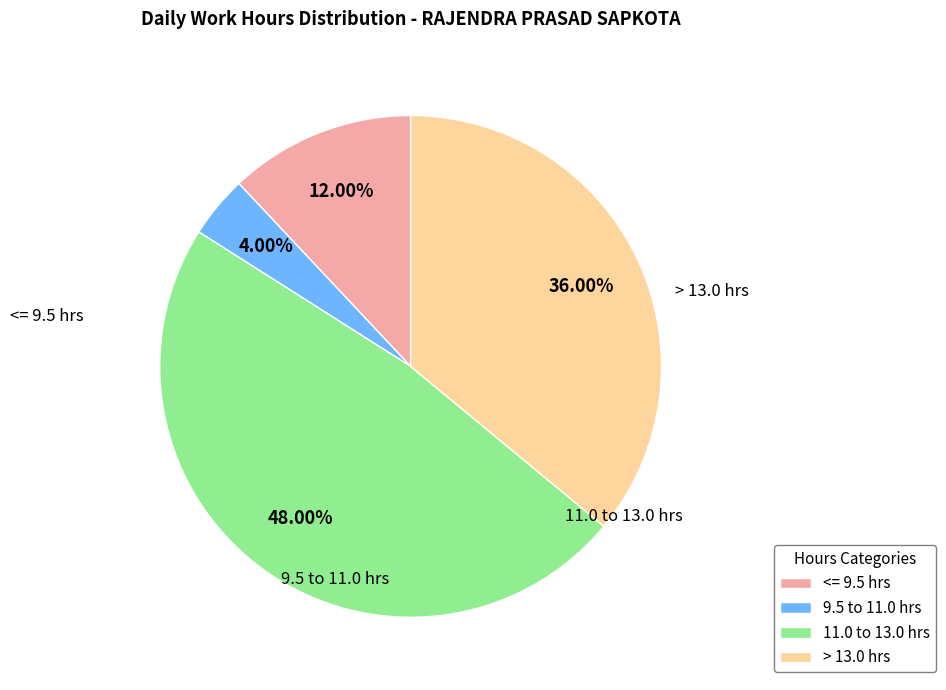

Does any single category account for the majority?

No